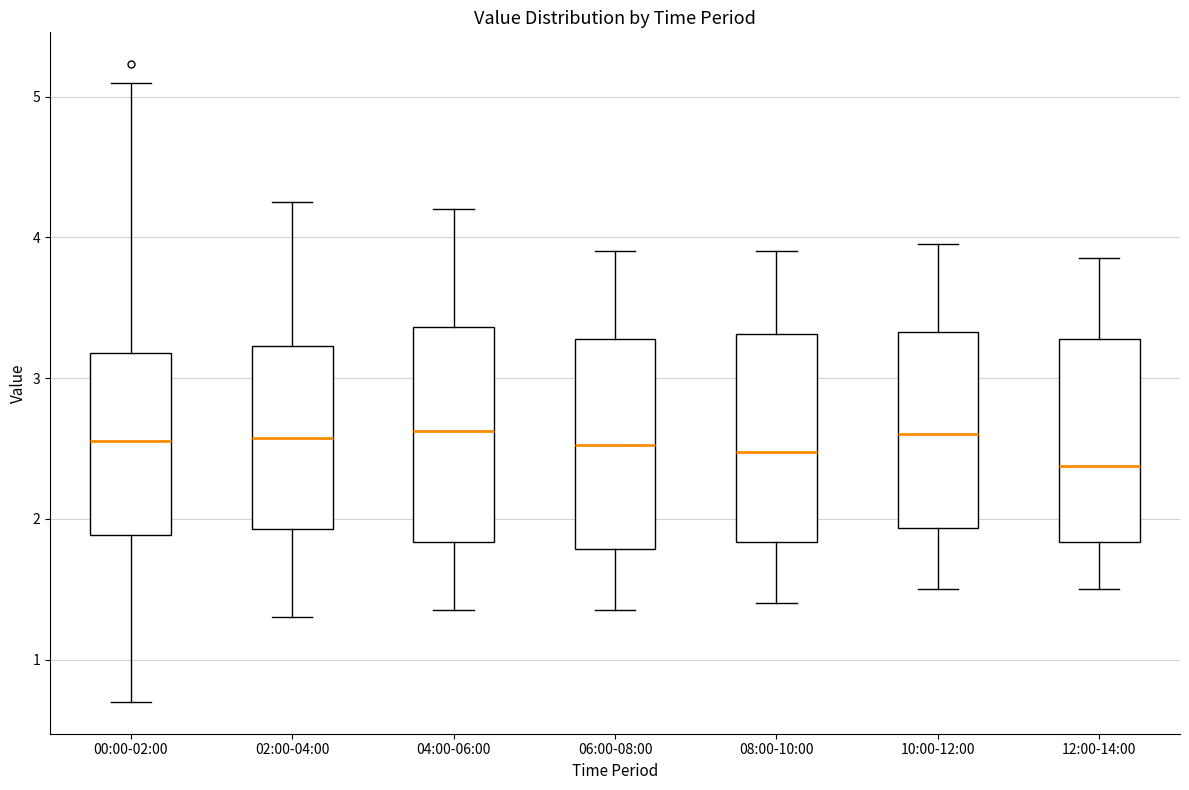

Reading left to right, read every box against the y-axis: the position of its median line, the range the box covers, and the ends of its whiskers. The values are not printed on the chart, so give them approximately, as read against the axis.

00:00-02:00: median 2.6, box 1.9 to 3.2, whiskers 0.7 to 5.1
02:00-04:00: median 2.6, box 1.9 to 3.2, whiskers 1.3 to 4.3
04:00-06:00: median 2.6, box 1.8 to 3.4, whiskers 1.4 to 4.2
06:00-08:00: median 2.5, box 1.8 to 3.3, whiskers 1.4 to 3.9
08:00-10:00: median 2.5, box 1.8 to 3.3, whiskers 1.4 to 3.9
10:00-12:00: median 2.6, box 1.9 to 3.3, whiskers 1.5 to 4.0
12:00-14:00: median 2.4, box 1.8 to 3.3, whiskers 1.5 to 3.9